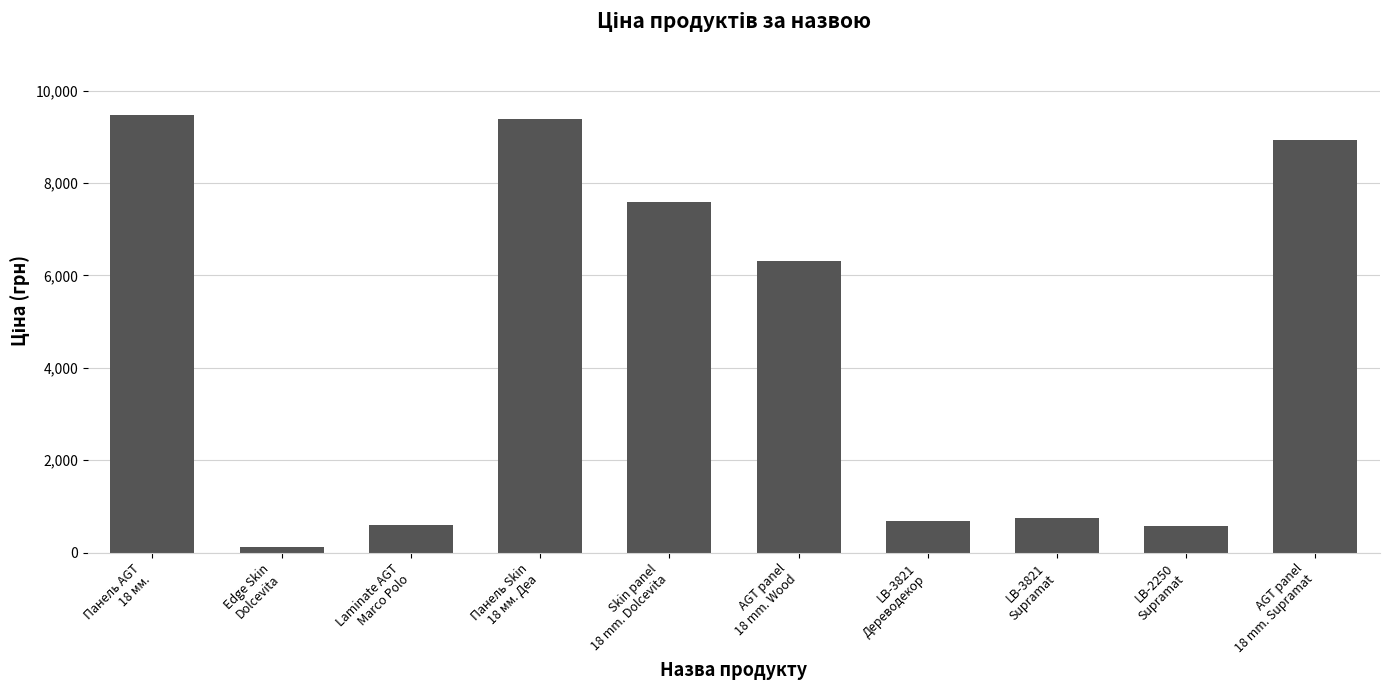

Does the chart contain any negative values?

No